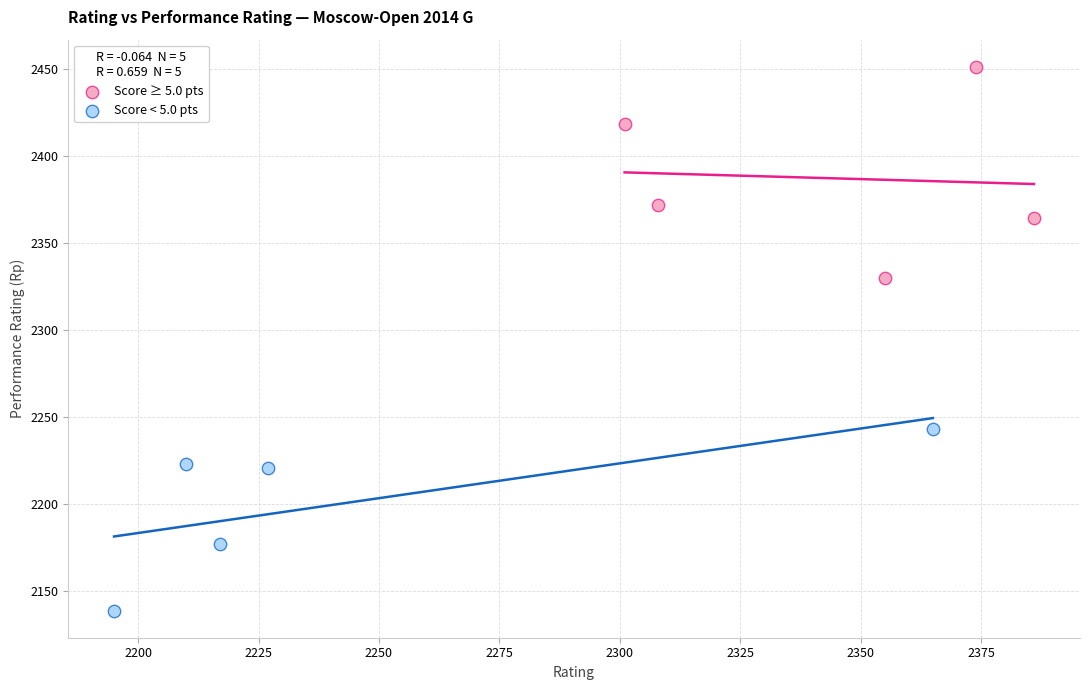

Which series reaches the minimum Y coordinate?

Score < 5.0 pts